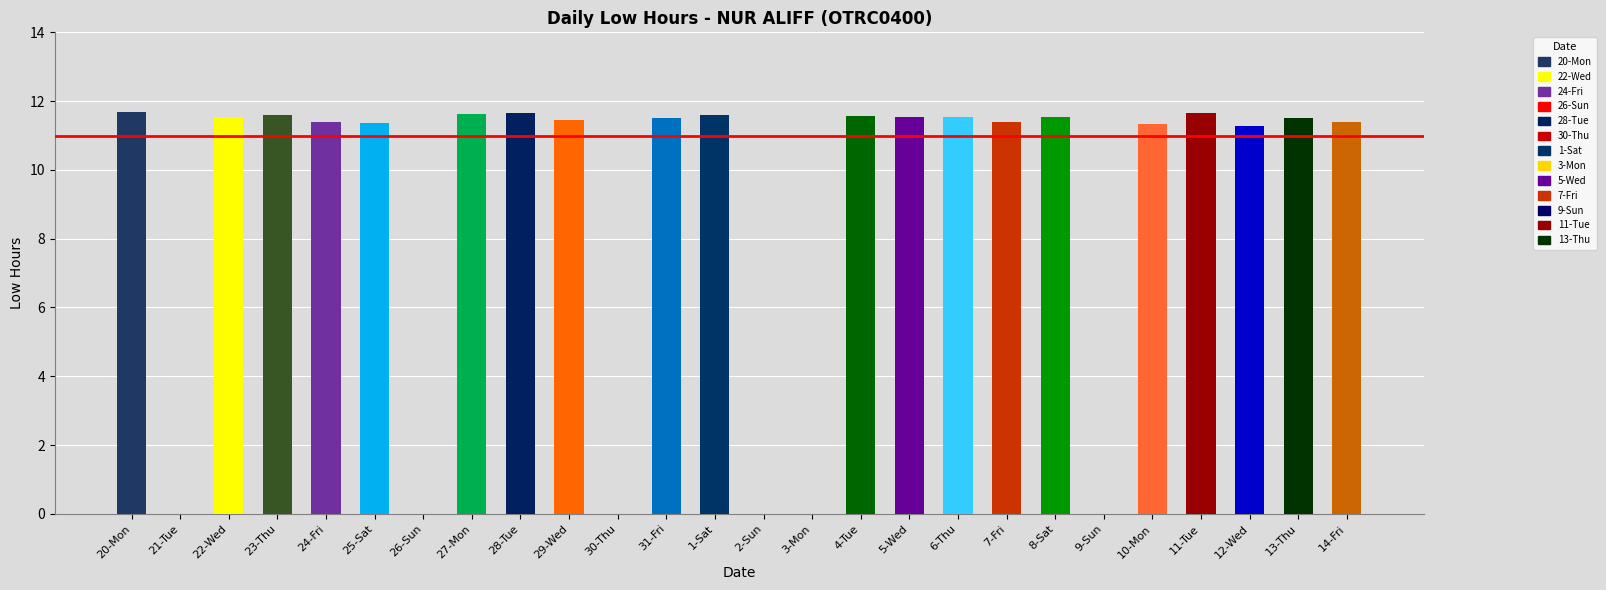

Between 7-Fri and 29-Wed, which is larger?

29-Wed